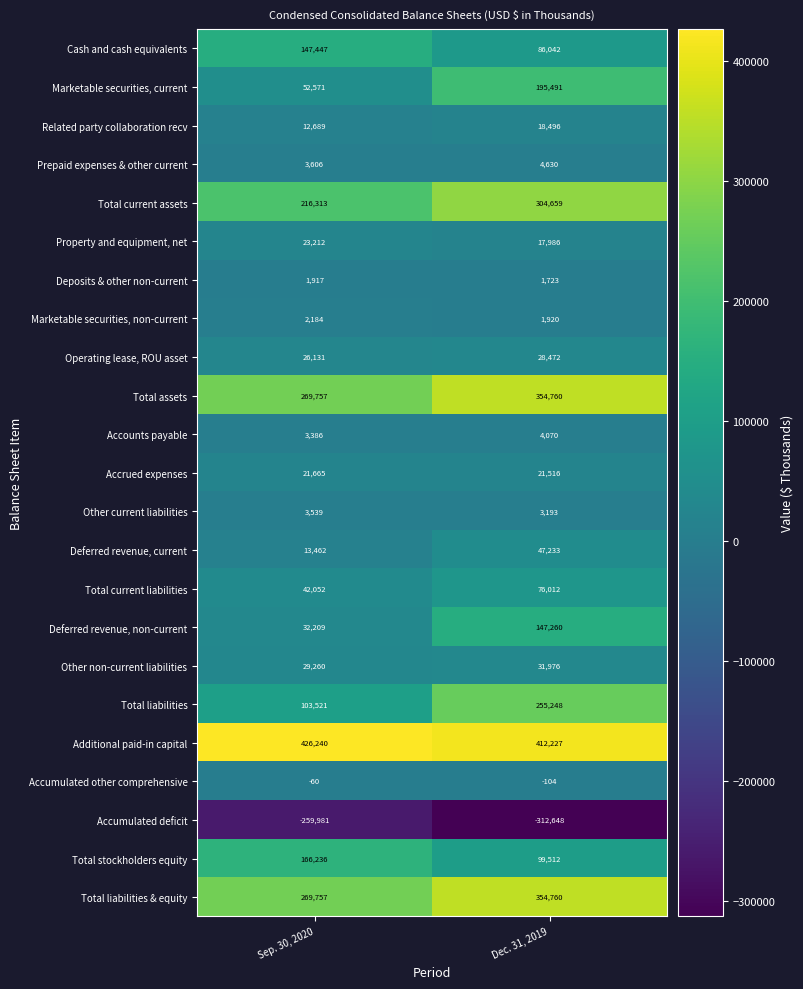

The Deferred revenue, non-current series shows 36532 at Dec. 31, 2019. True or false?

False